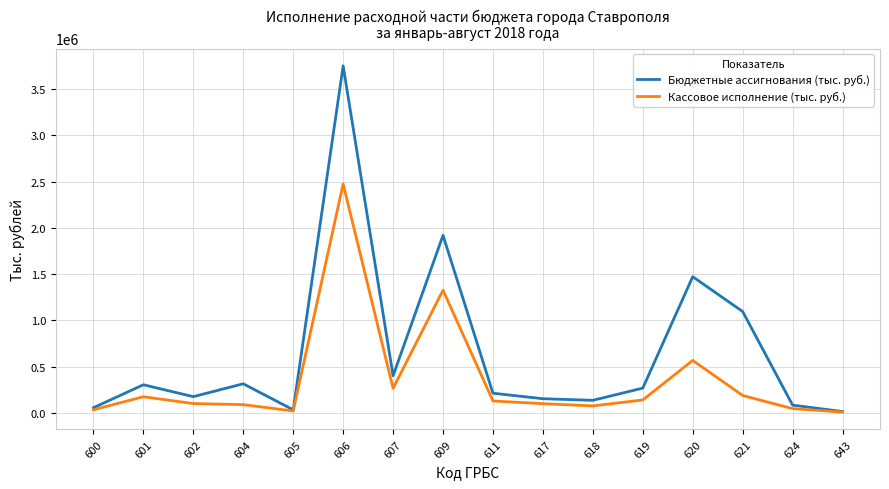

Which series has the largest range (max minus min)?

Бюджетные ассигнования (тыс. руб.)